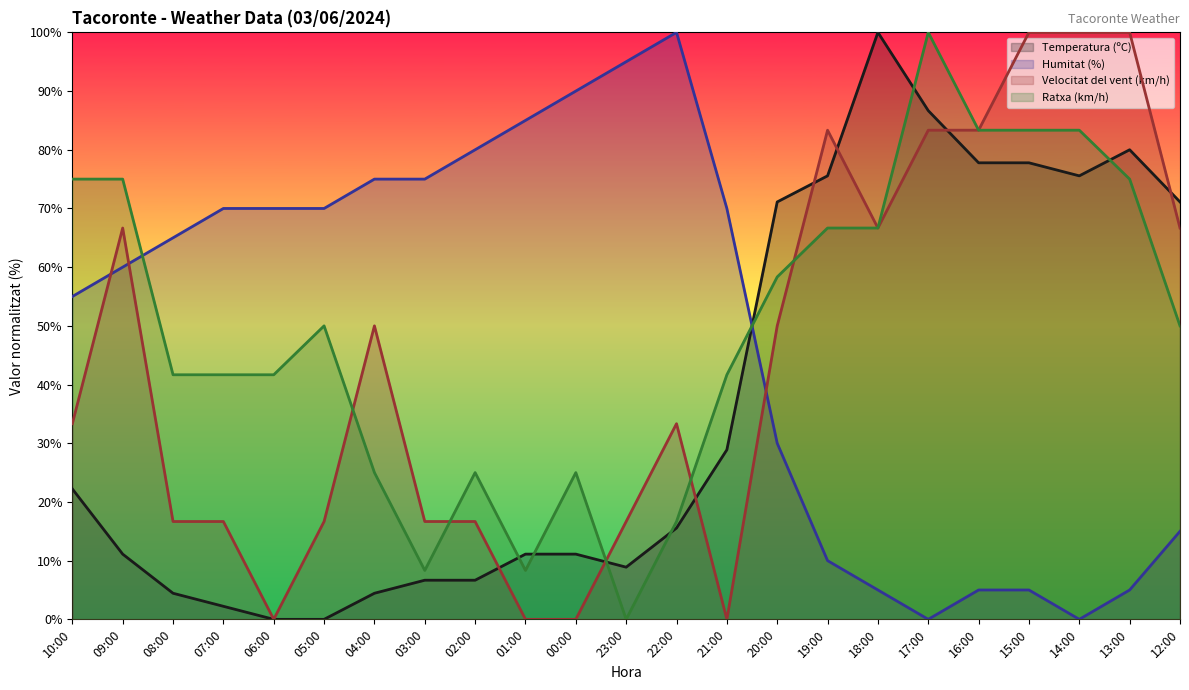

The Humitat (%) series shows 75.0 at 04:00. True or false?

True